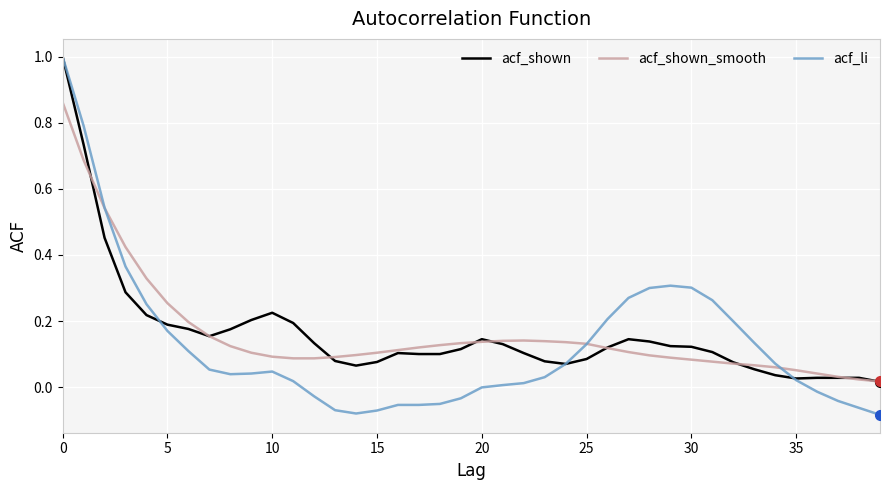

Which series has the largest range (max minus min)?

acf_li